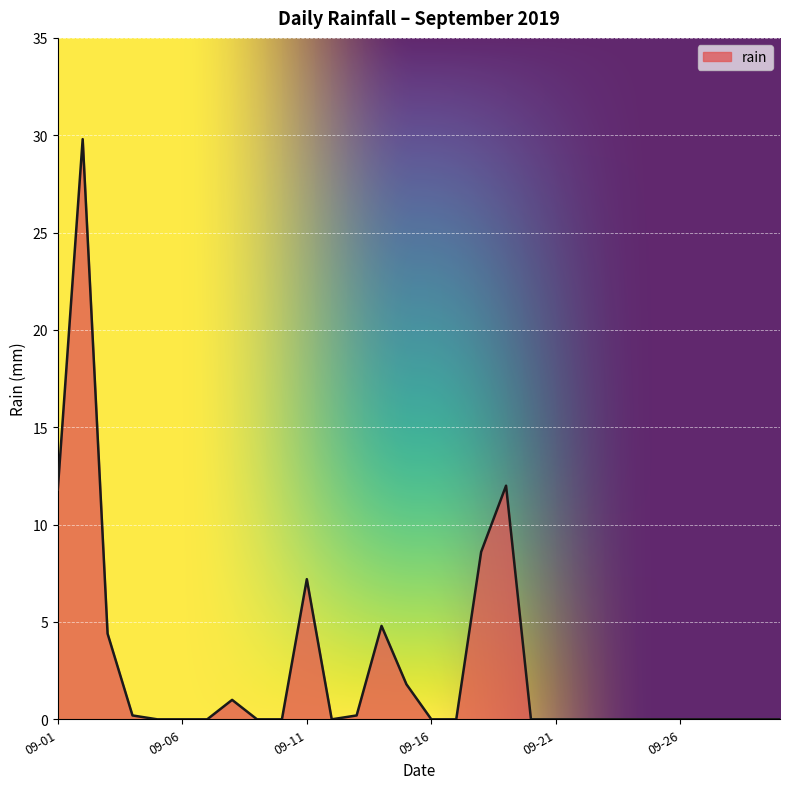

What is the greatest value displayed?

29.8